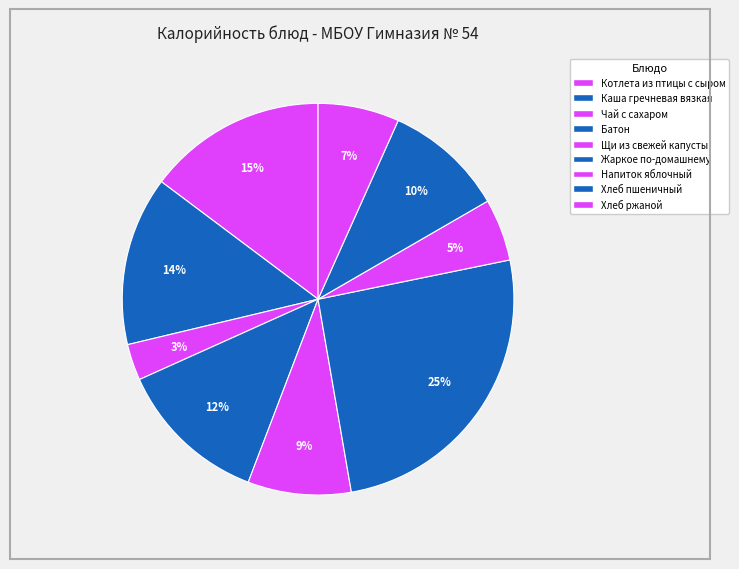

Rank the categories by value from lowest to highest.

Чай с сахаром, Напиток яблочный, Хлеб ржаной, Щи из свежей капусты, Хлеб пшеничный, Батон, Каша гречневая вязкая, Котлета из птицы с сыром, Жаркое по-домашнему